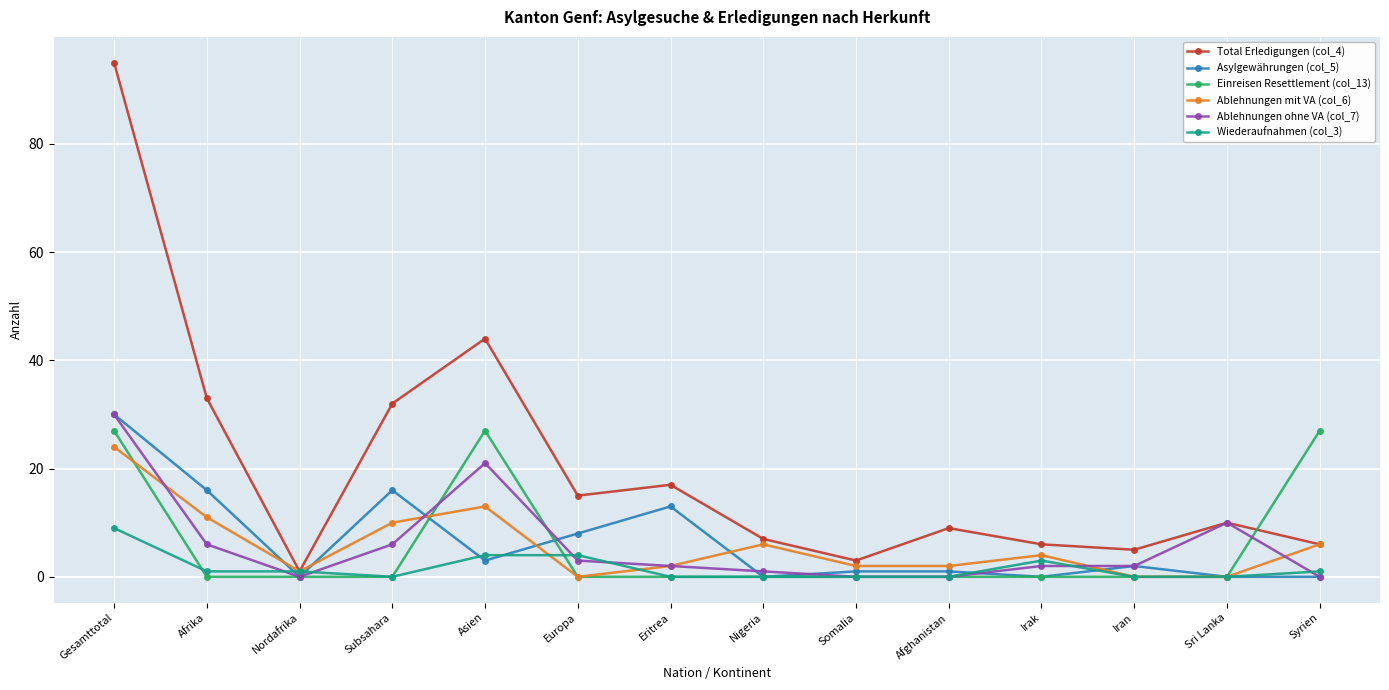

Which series has the largest total across all categories?

Total Erledigungen (col_4)